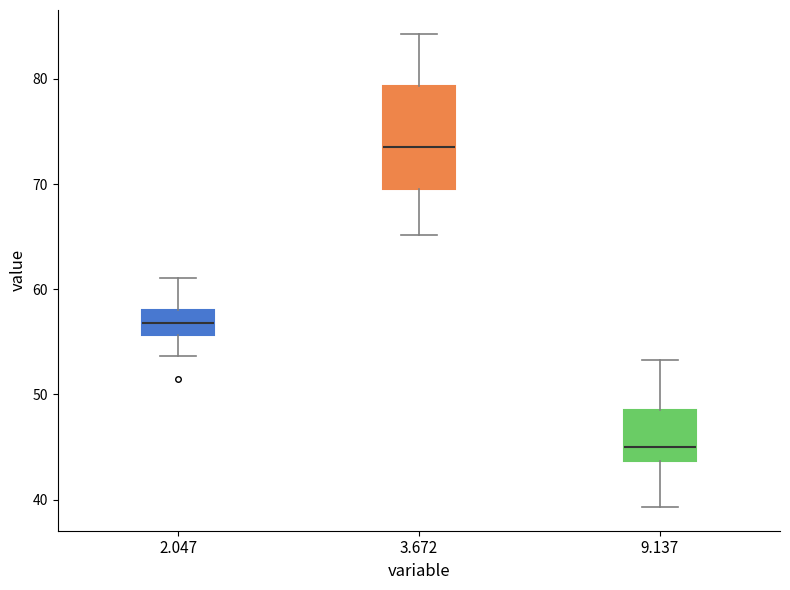

Reading left to right, read every box against the y-axis: the position of its median line, the range the box covers, and the ends of its whiskers. The values are not printed on the chart, so give them approximately, as read against the axis.

2.047: median 57, box 56 to 58, whiskers 54 to 61
3.672: median 74, box 70 to 79, whiskers 65 to 84
9.137: median 45, box 44 to 49, whiskers 39 to 53